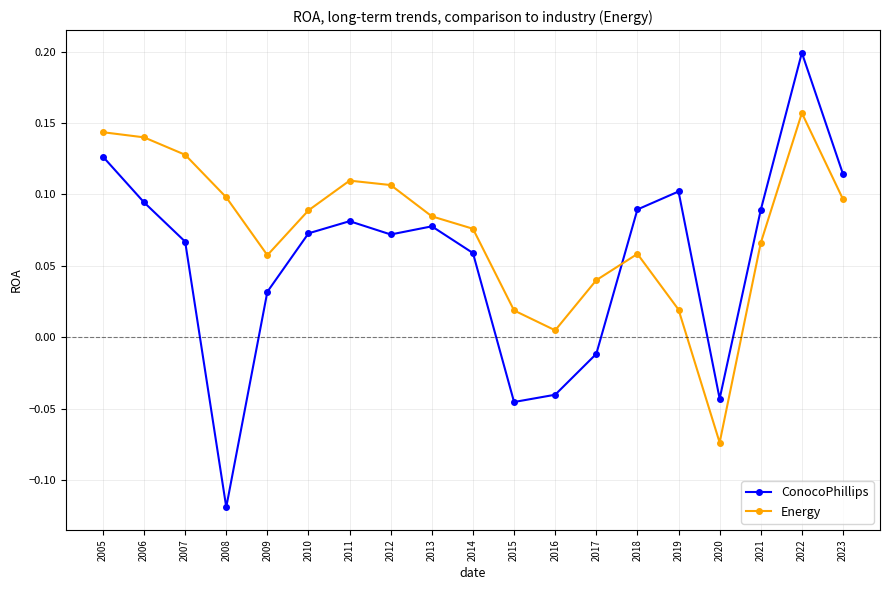

List the series in order of their overall mean, lowest first.

ConocoPhillips, Energy